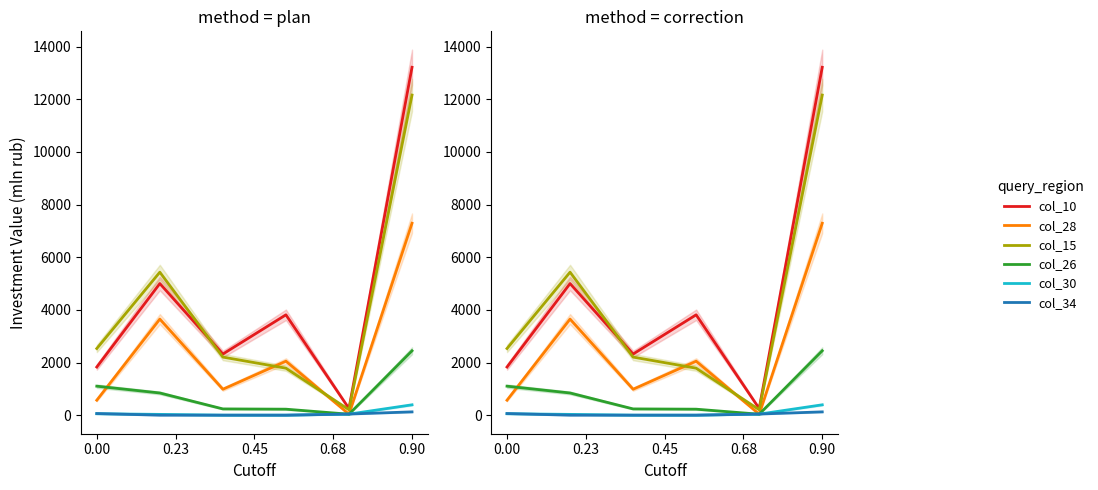

What is the average value of the col_30 series?

86.1